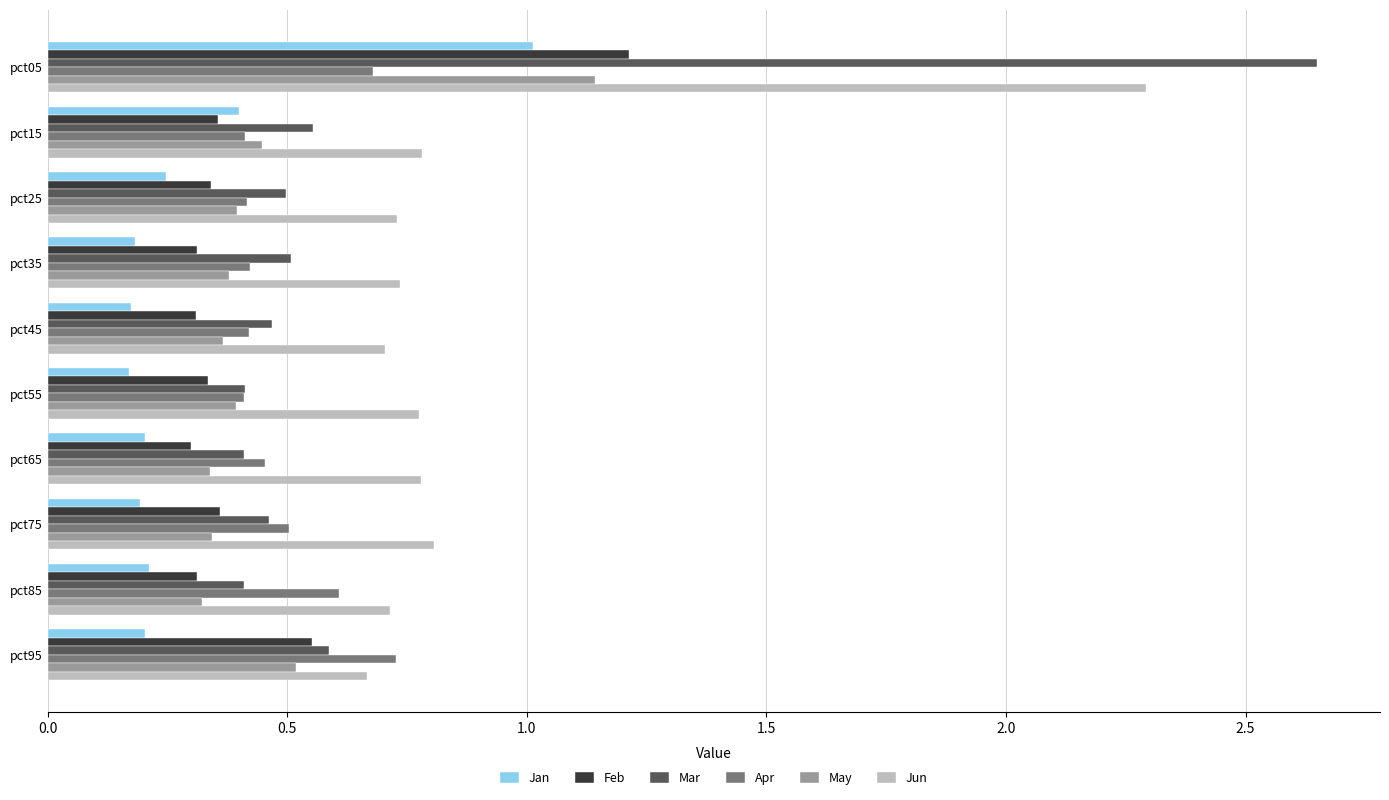

What is the sum of all Mar values?

7.0